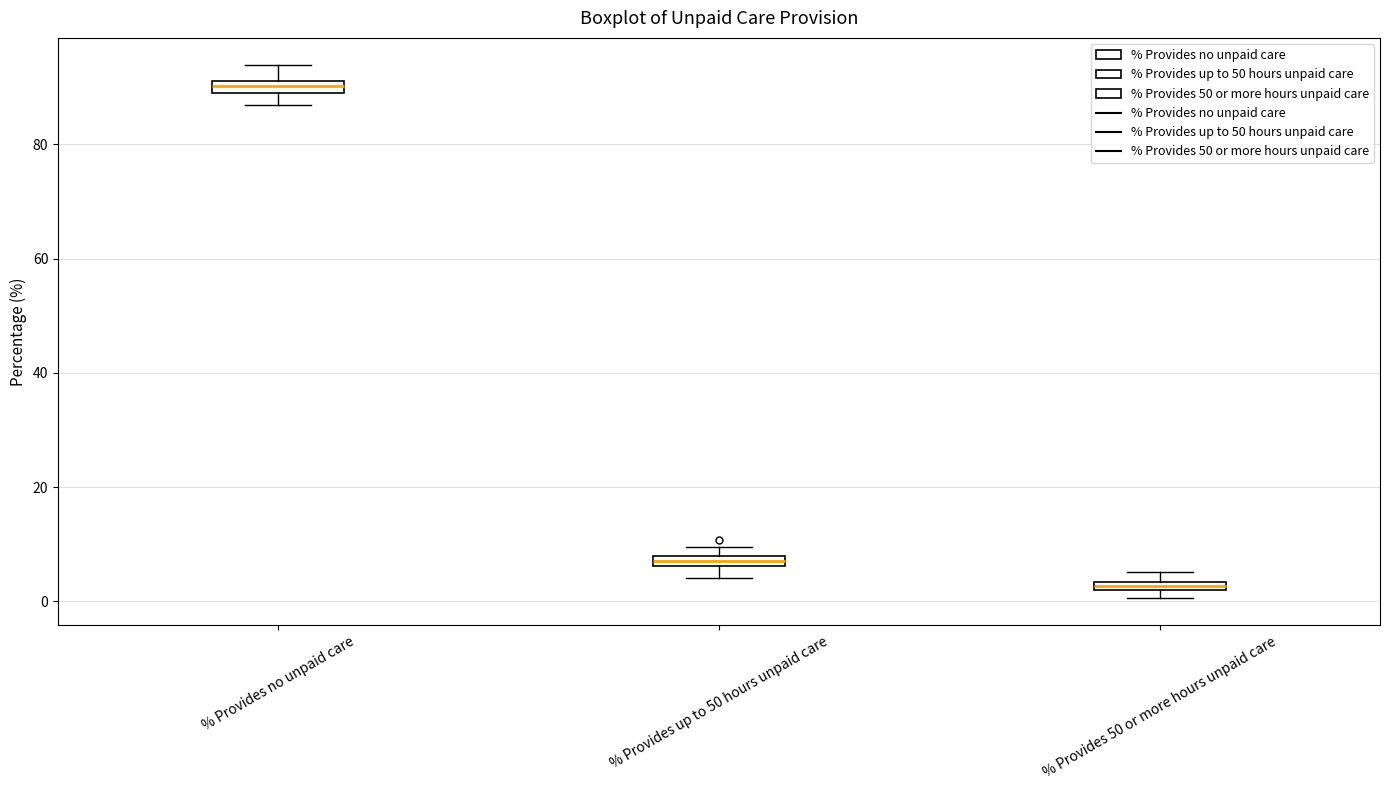

Where is the lower edge of the box for % Provides 50 or more hours unpaid care on the y-axis? The values are not printed on the chart, so give them approximately, as read against the axis.

2